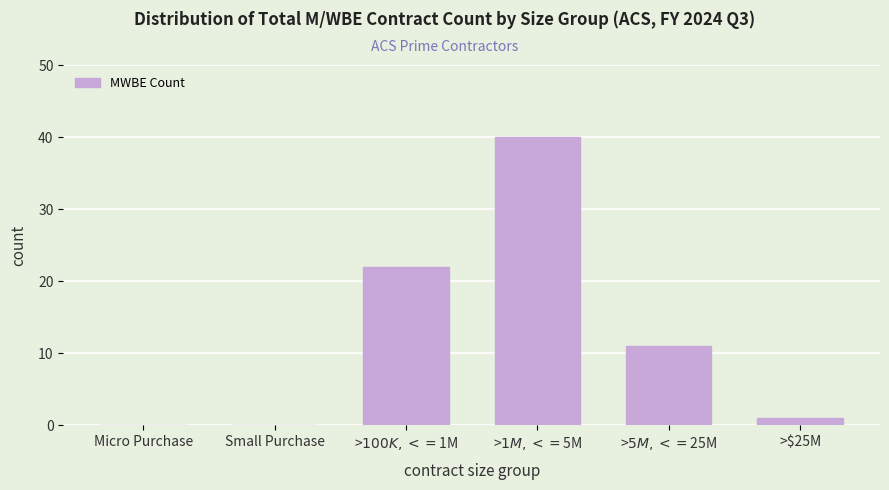

What is the change in value from Small Purchase to >$25M?

+1